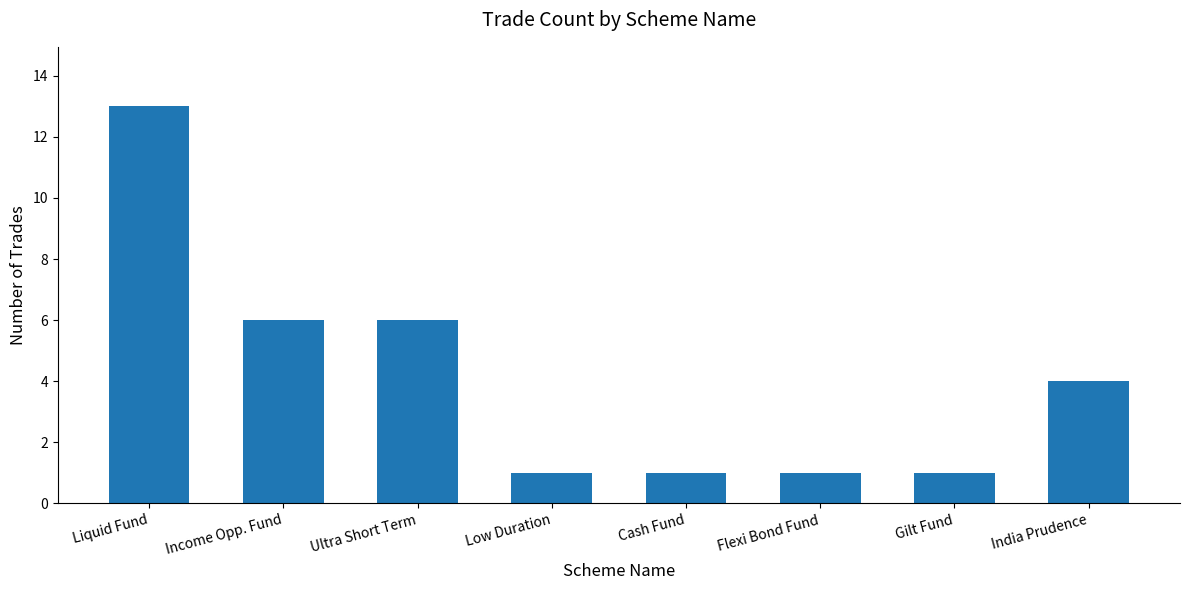

The value at Ultra Short Term is 2. True or false?

False